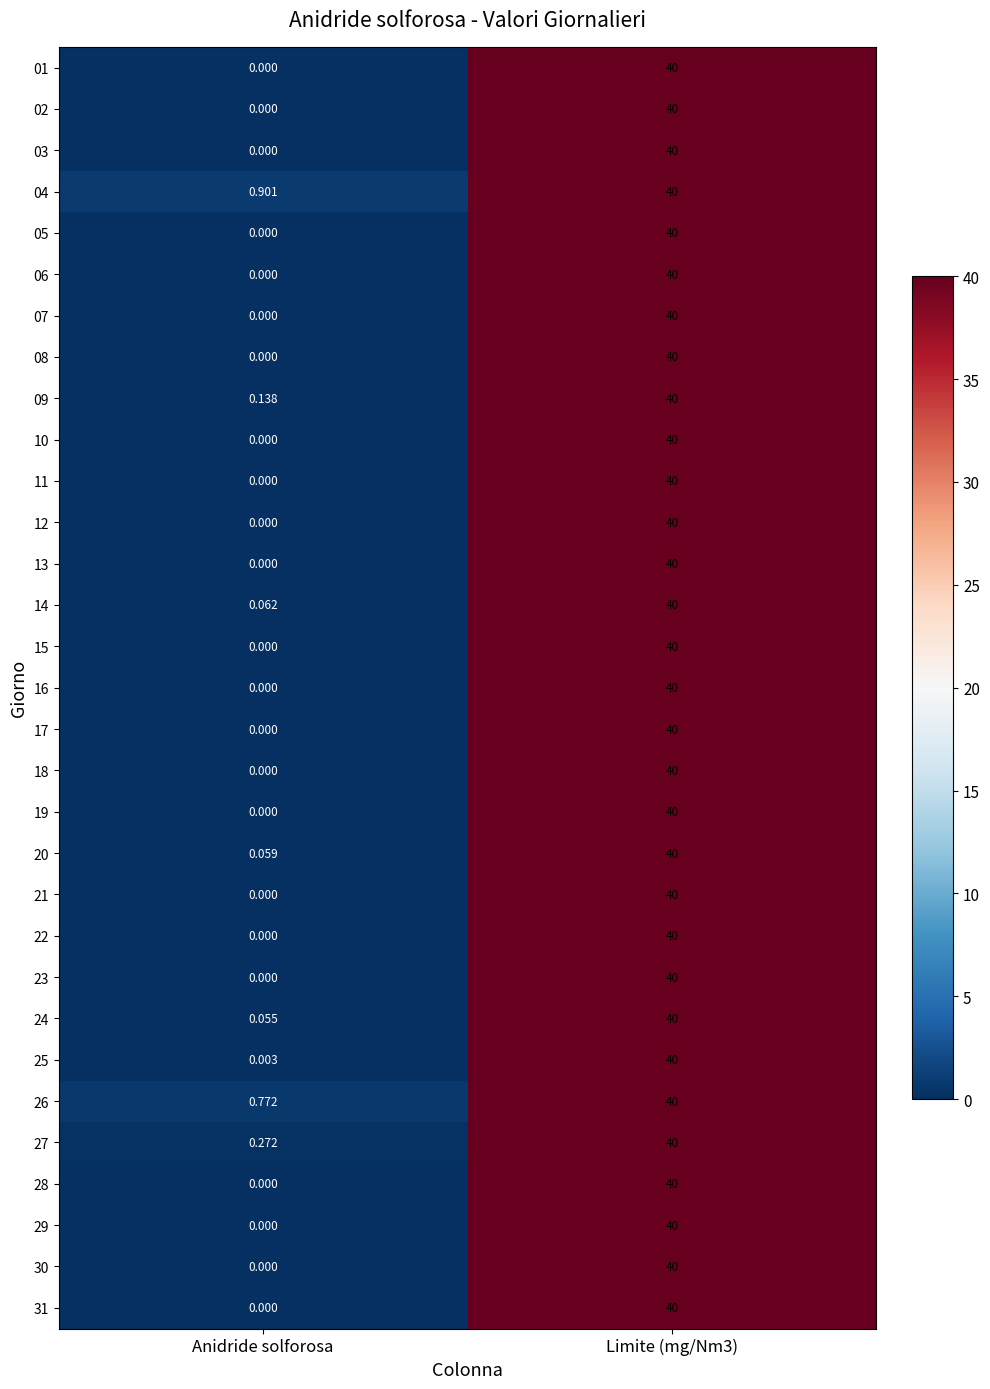

At which label is 03 closest to 20?

Anidride solforosa